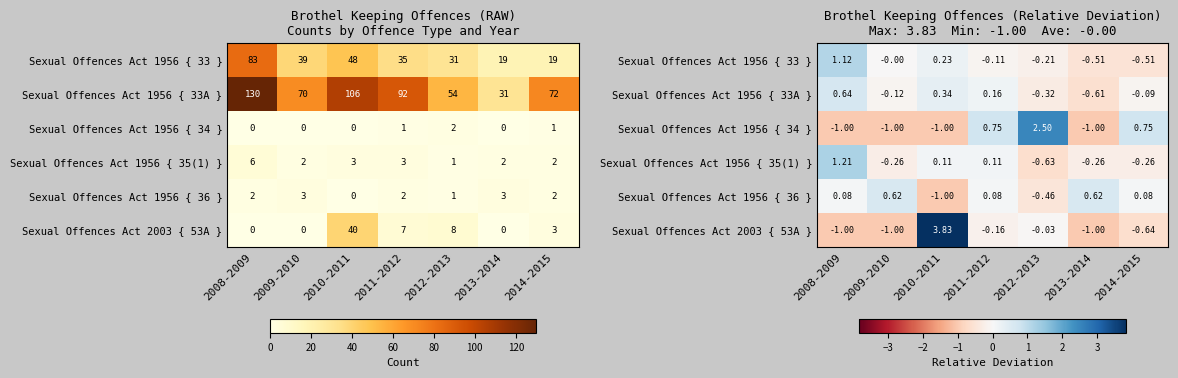

At which label does Sexual Offences Act 1956 { 36 } first exceed 0?

2008-2009